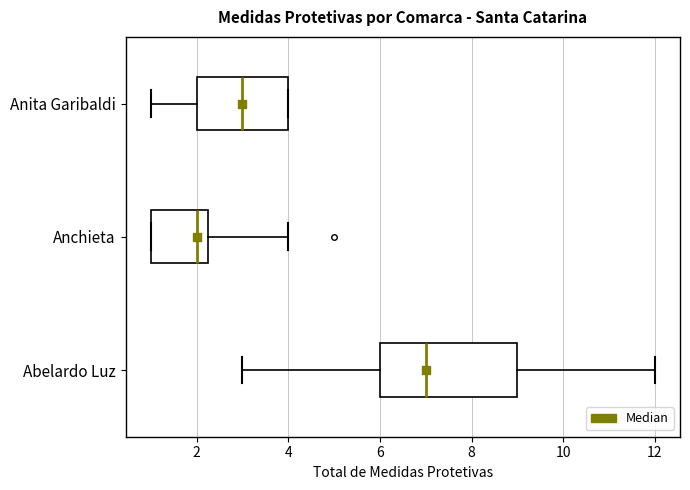

Which box's median line is the furthest to the left?

Anchieta